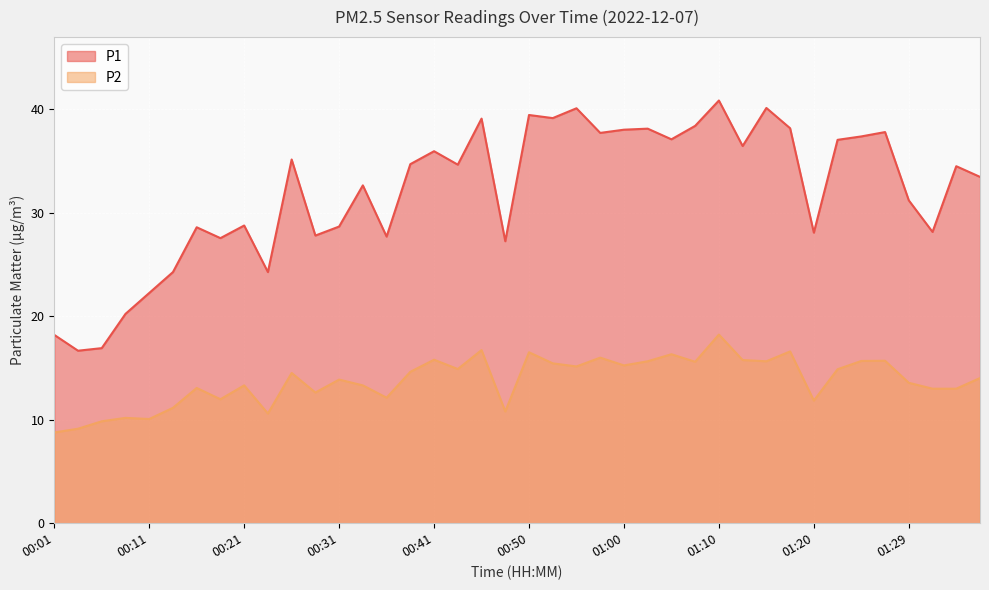

What is the difference between the maximum and minimum values in the P2 series?

9.5